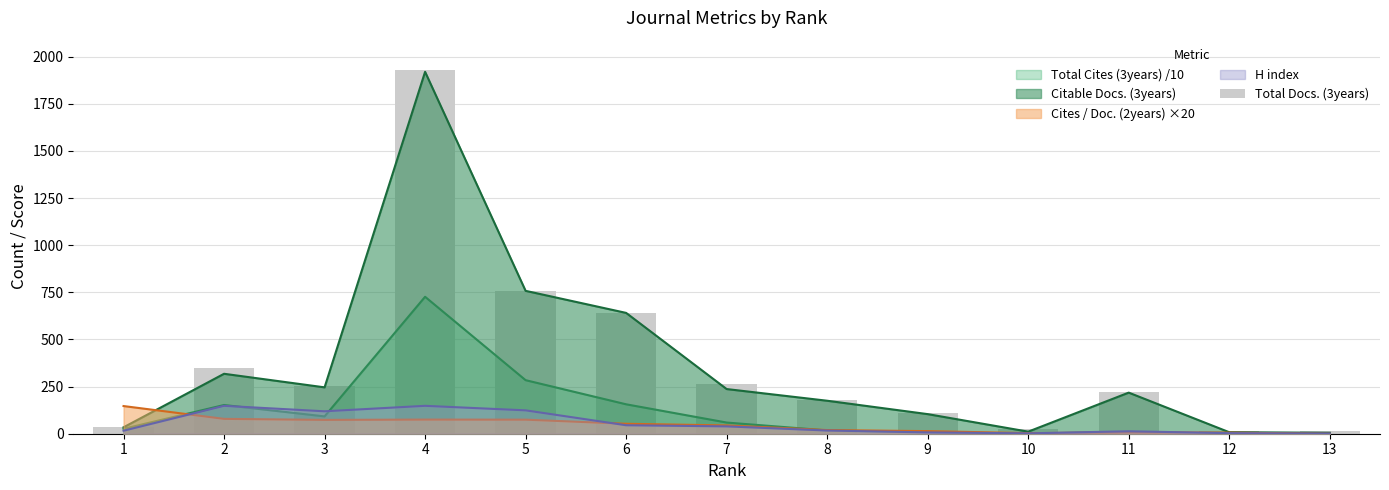

Reading left to right, list all the values displayed in this chart.

37	347	254	1931	758	642	263	180	108	27	221	15	13